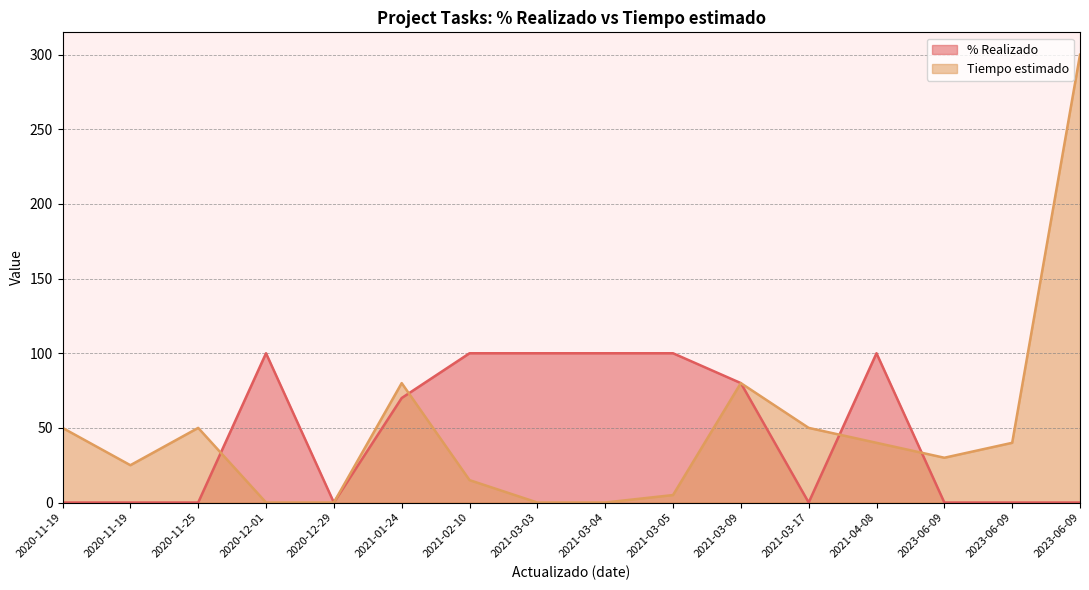

The Tiempo estimado series shows 10 at 2020-11-19. True or false?

False